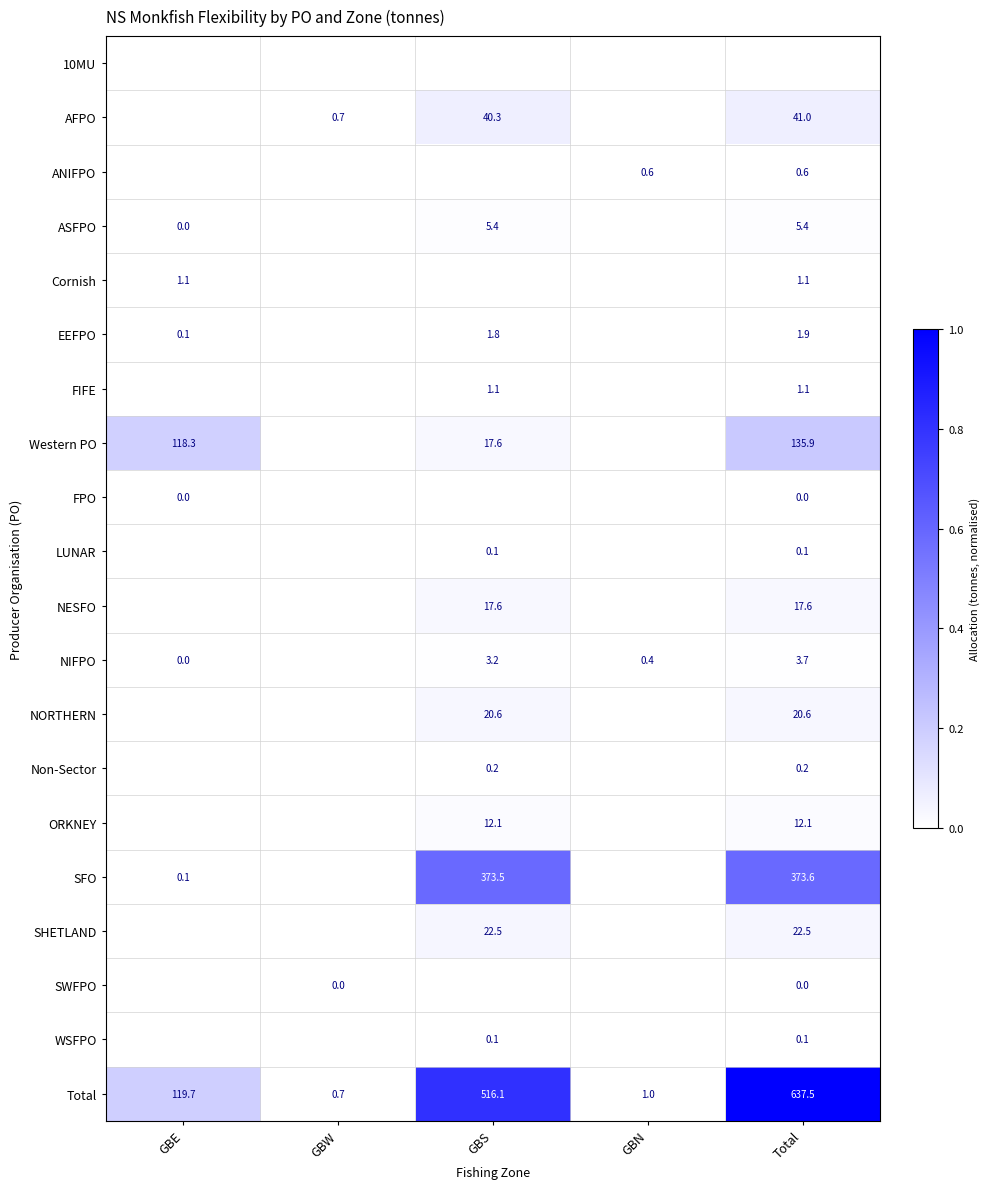

The value of SHETLAND at GBS is 22.5. True or false?

True